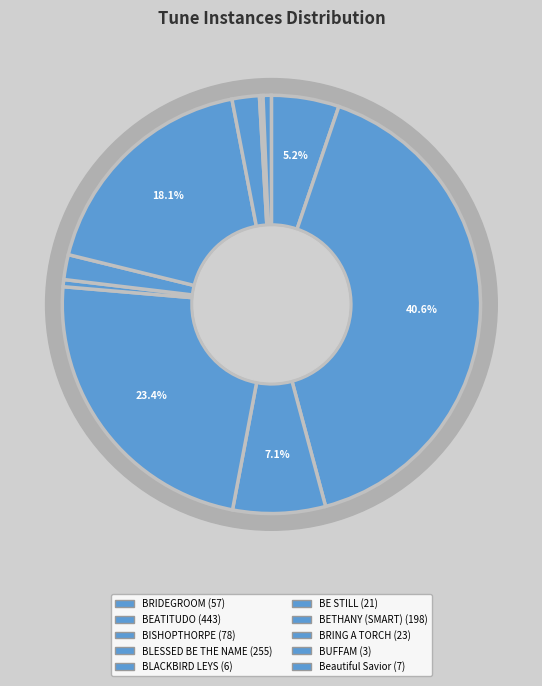

Does BRING A TORCH represent more than half of the total?

No